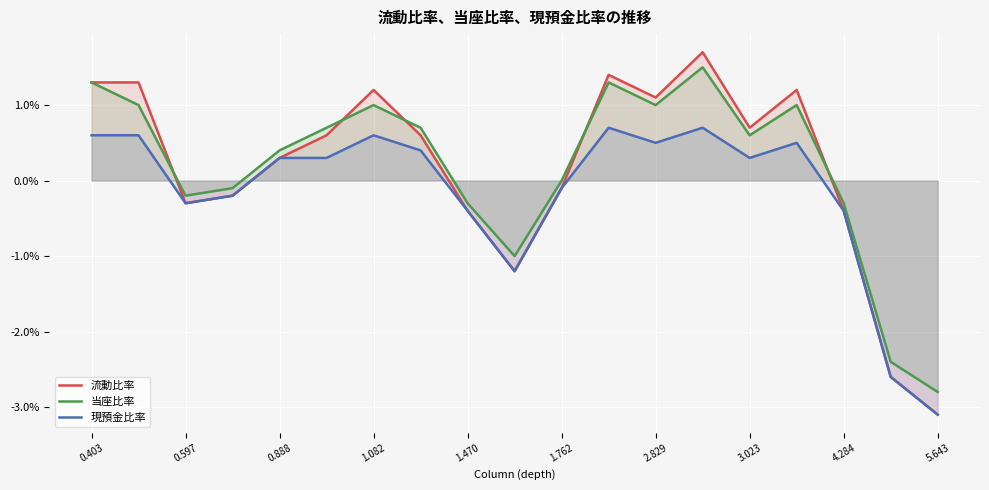

Which category has the lowest value across all series?

5.643